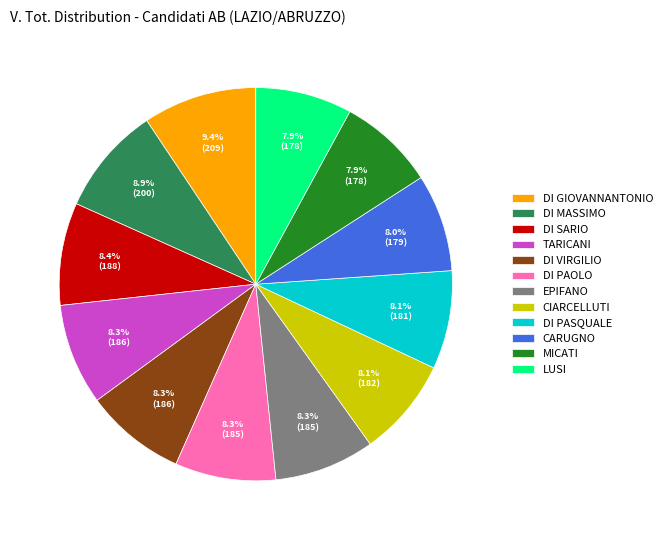

The EPIFANO slice represents 8% of the pie. True or false?

True